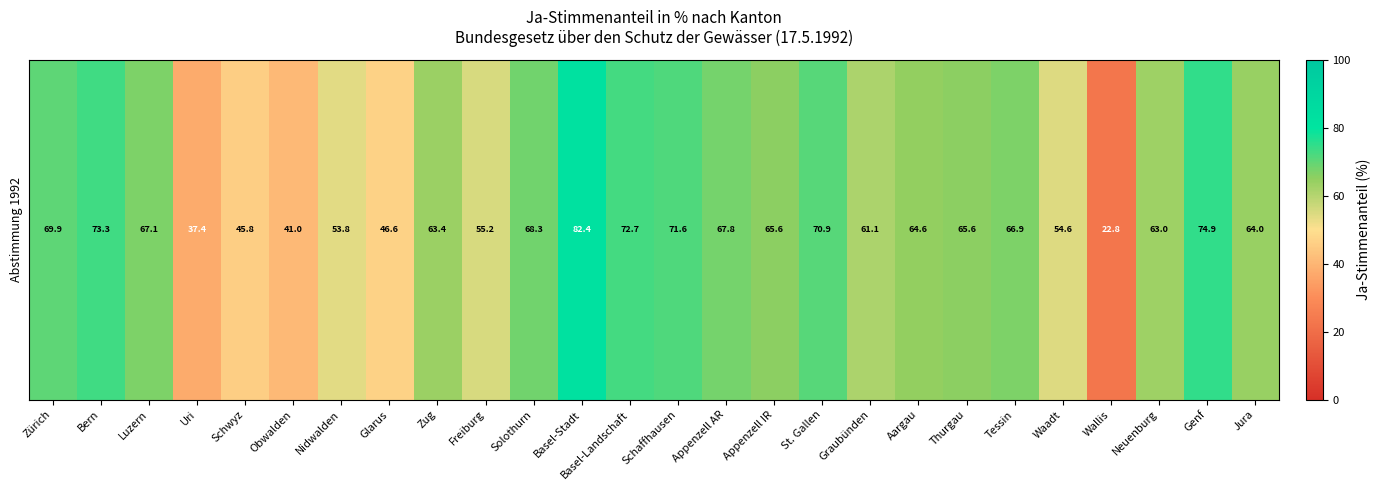

The value at Basel-Stadt is 82.4. True or false?

True